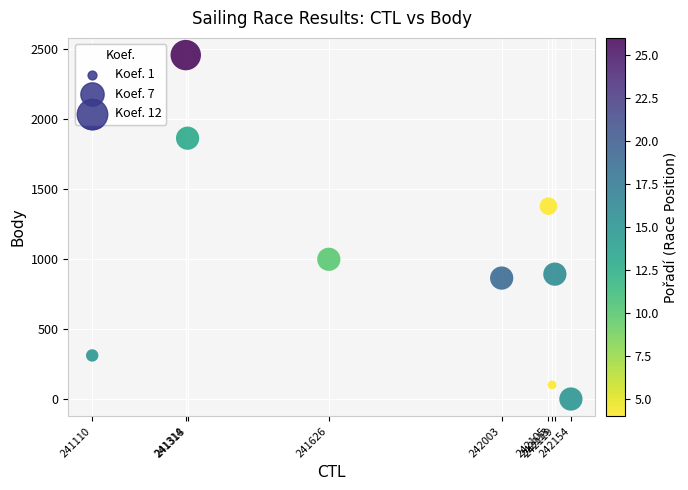

What Y value in the scatter plot is closest to 1227?

1376